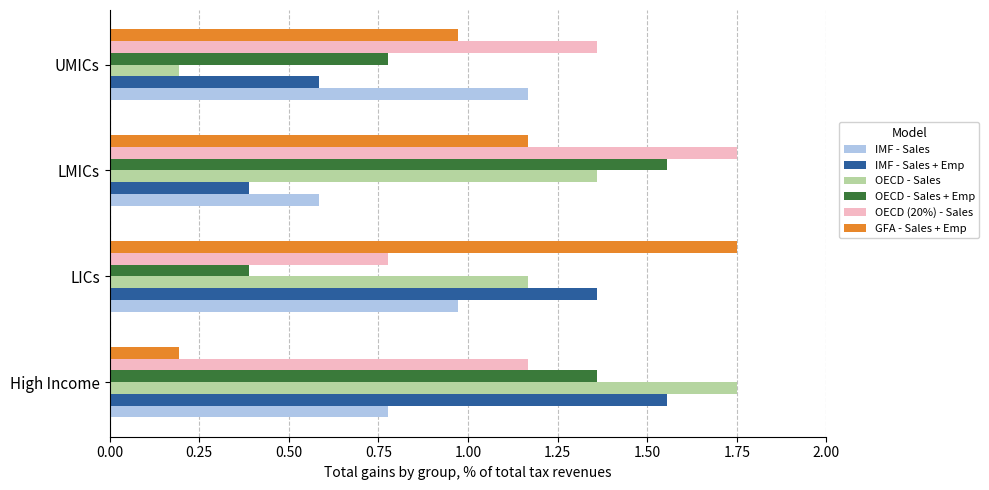

The value of OECD (20%) - Sales at UMICs is 0.5. True or false?

False